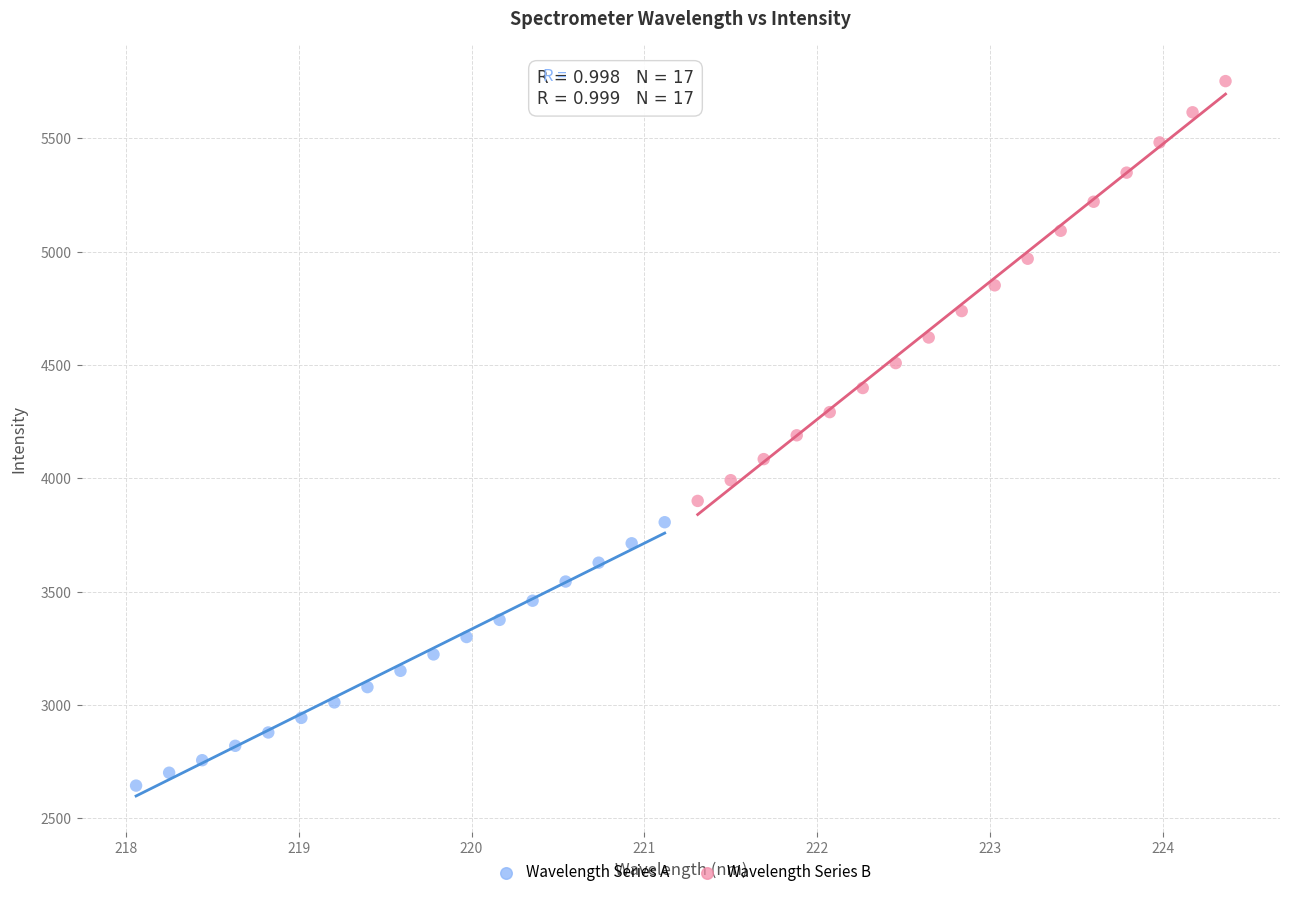

What are all the series names shown in the legend?

Wavelength Series A, Wavelength Series B